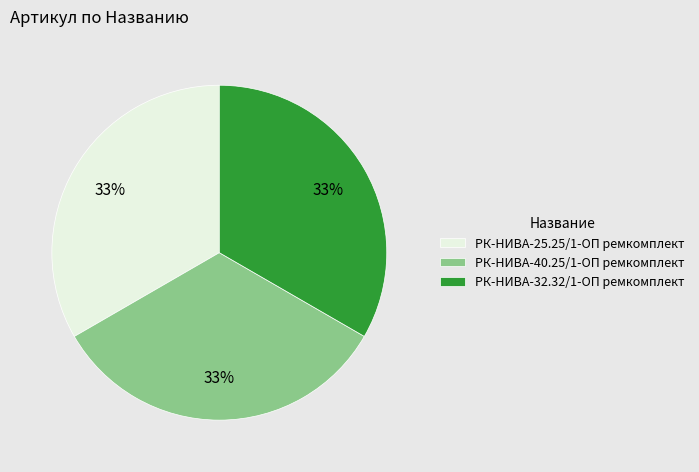

Do РК-НИВА-40.25/1-ОП ремкомплект and РК-НИВА-32.32/1-ОП ремкомплект together represent more than half of the pie?

Yes